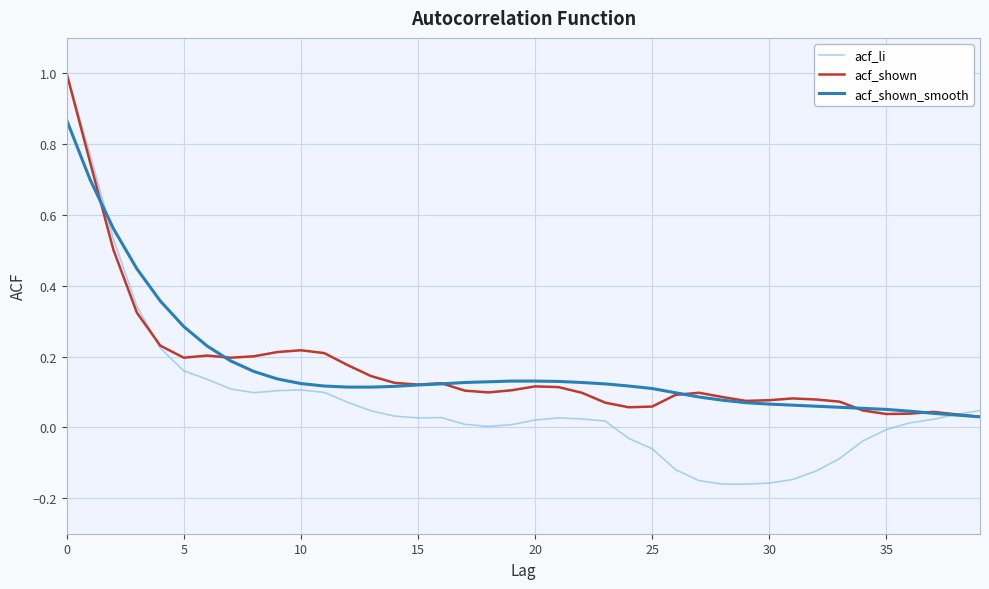

Which series has the widest spread of values?

acf_li